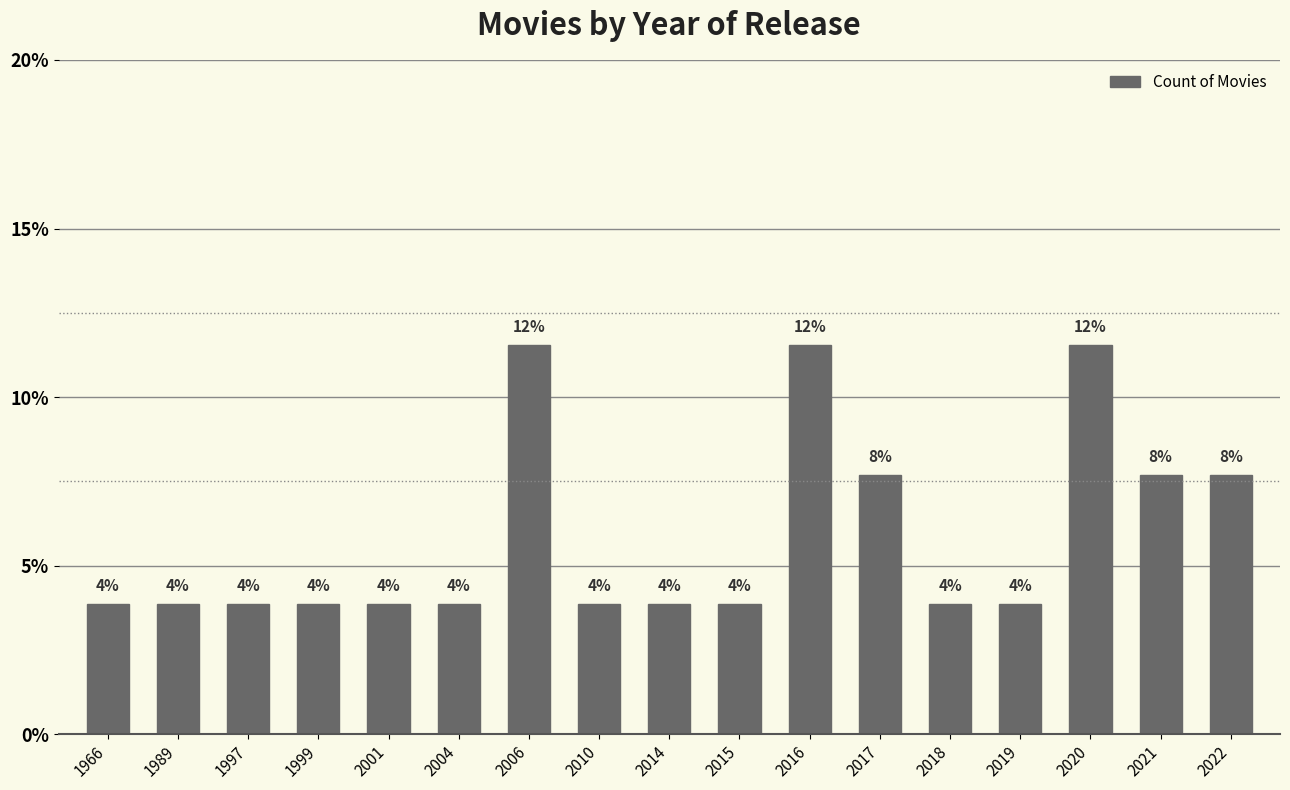

Reading left to right, transcribe all the data shown in this chart.

1966=3.8	1989=3.8	1997=3.8	1999=3.8	2001=3.8	2004=3.8	2006=11.5	2010=3.8	2014=3.8	2015=3.8	2016=11.5	2017=7.7	2018=3.8	2019=3.8	2020=11.5	2021=7.7	2022=7.7